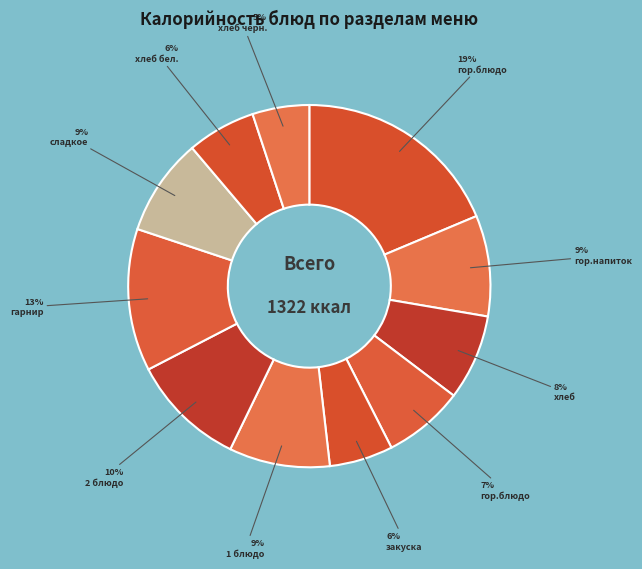

How many slices are in this pie chart?

11